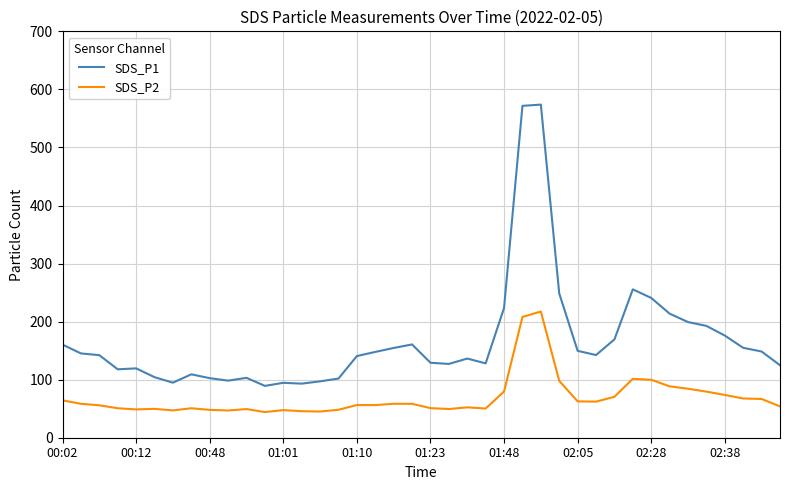

Which series has the largest total across all categories?

SDS_P1